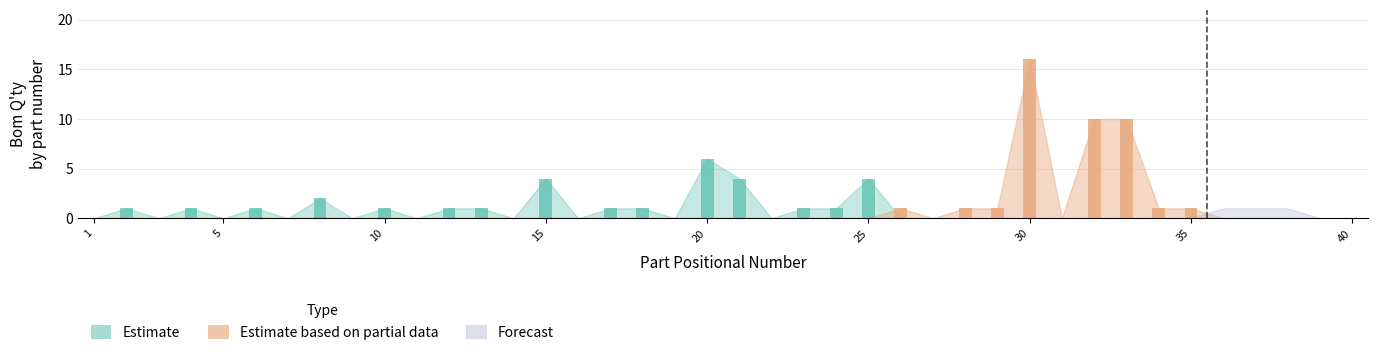

At how many categories does at least one series exceed 11?

1